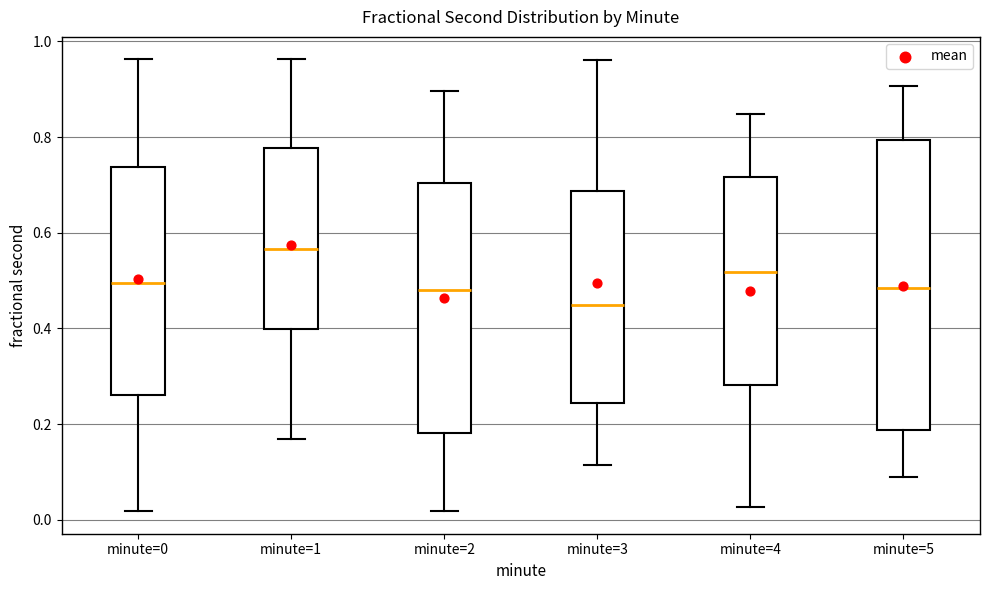

Which box is the tallest, from its lower edge to its upper edge?

minute=5